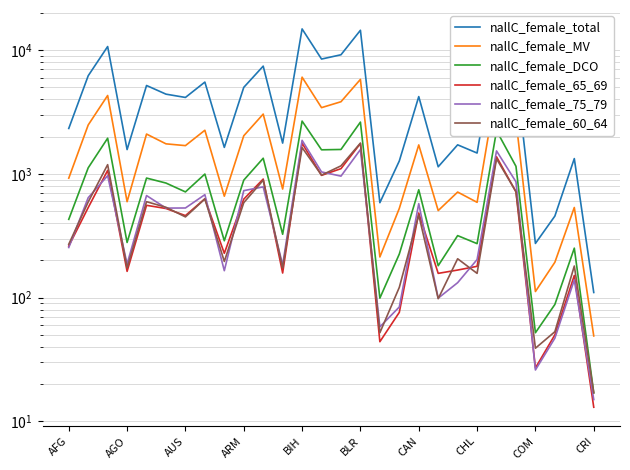

How many lines are shown in the chart?

6